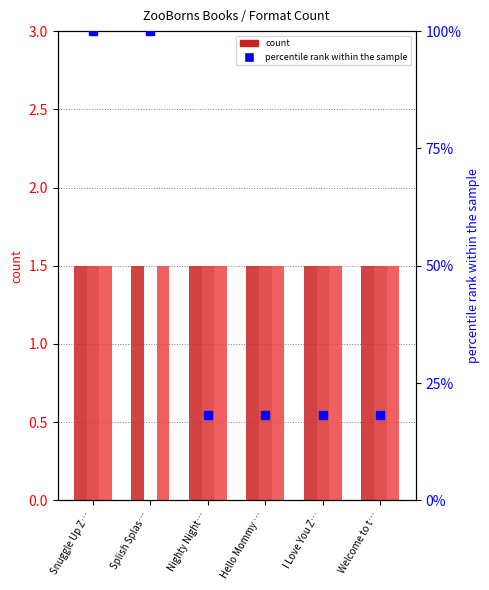

What is the value of the Hardcover bar at the 5th from the left?

1.5